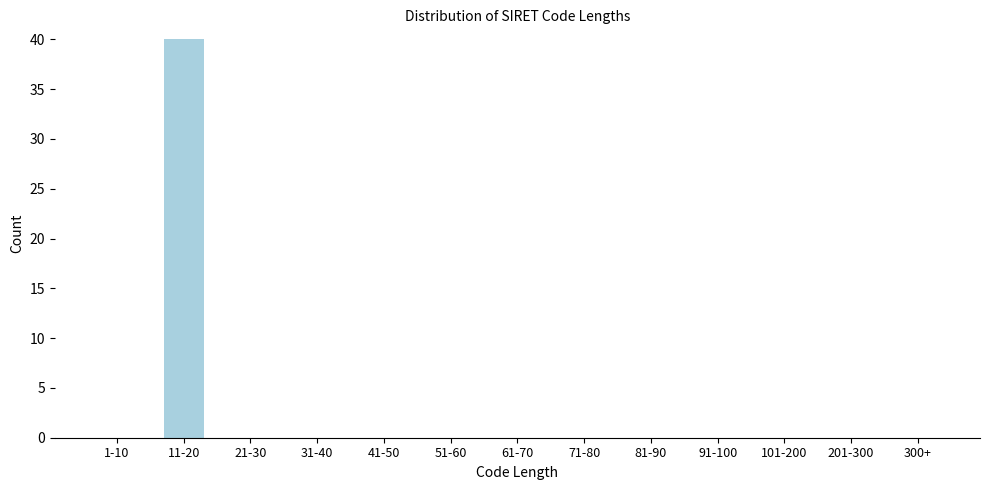

Reading left to right, list all the values displayed in this chart.

1-10=0	11-20=40	21-30=0	31-40=0	41-50=0	51-60=0	61-70=0	71-80=0	81-90=0	91-100=0	101-200=0	201-300=0	300+=0